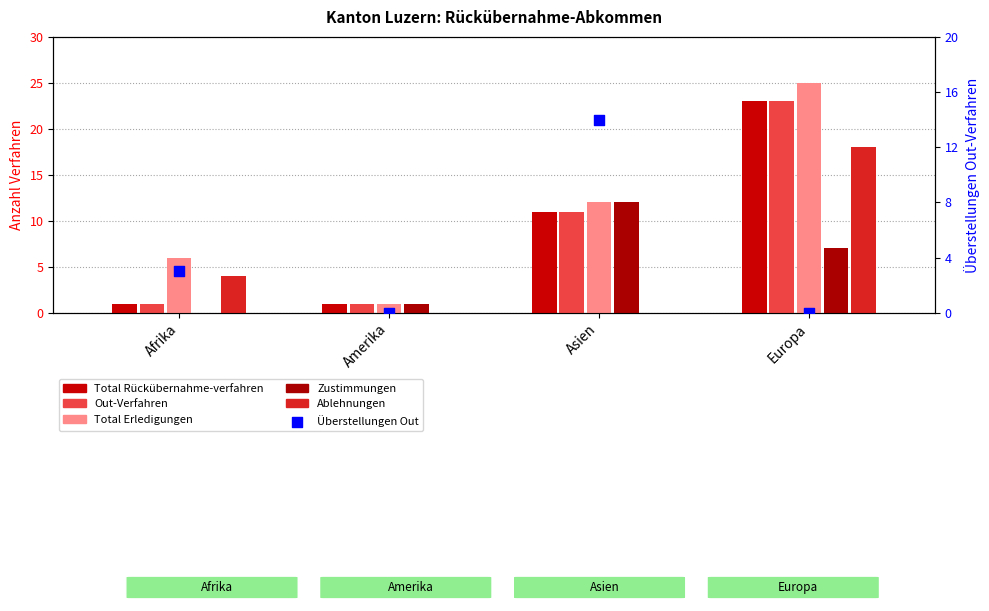

What is the total value across all series at Afrika?

15